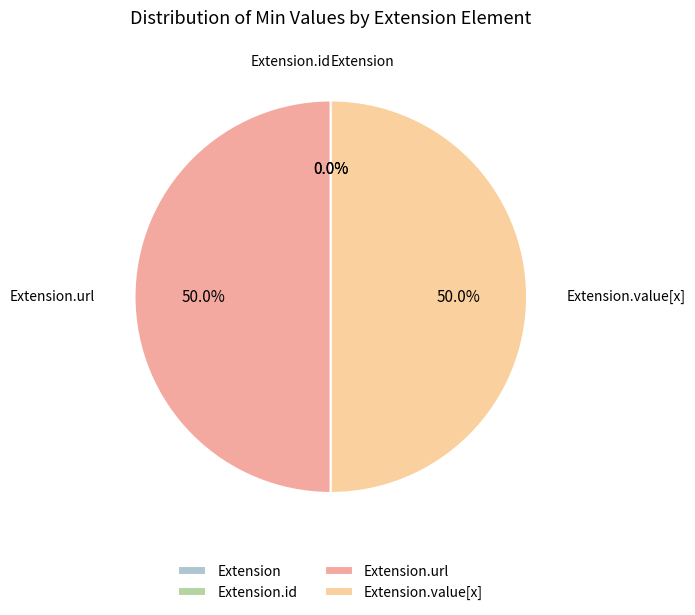

The Extension.url slice represents 60% of the pie. True or false?

False